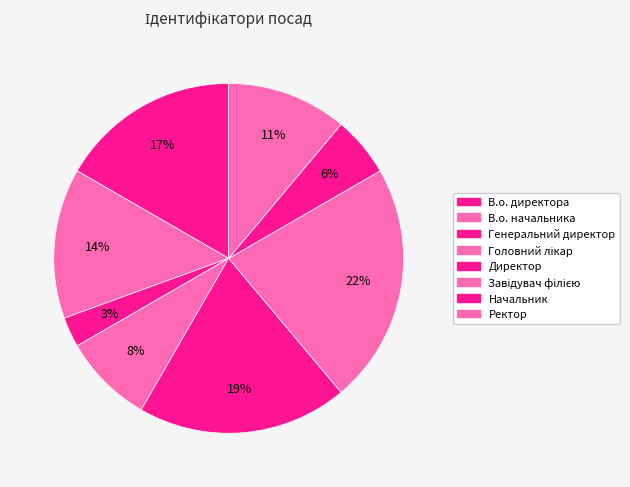

Is the sum of Генеральний директор and Головний лікар greater than half?

No